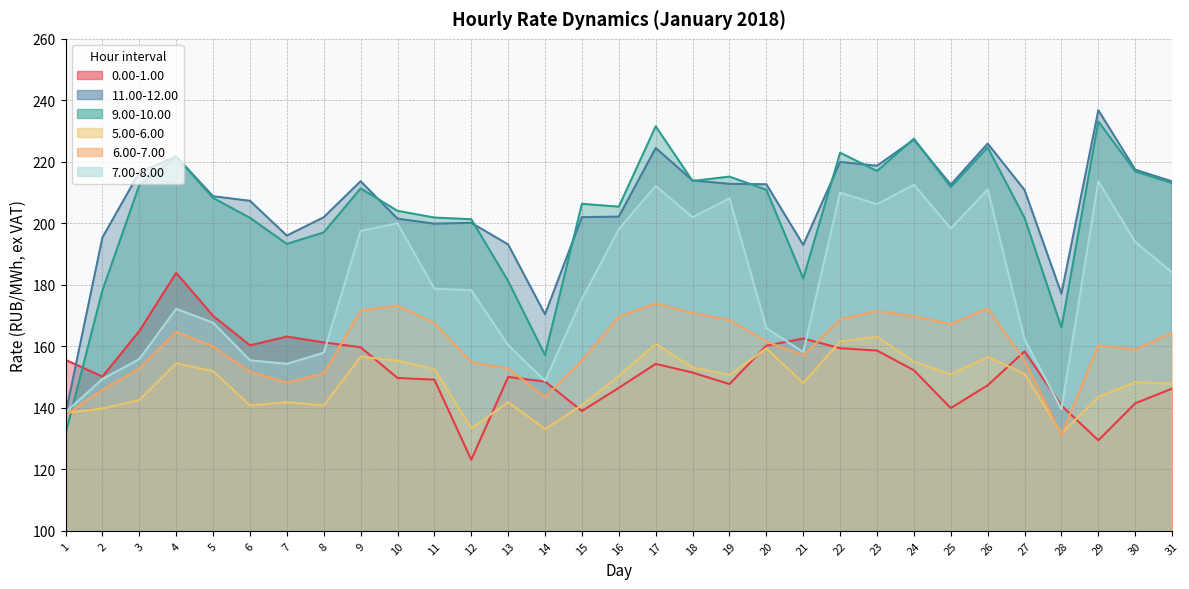

At which label is 0.00-1.00 closest to 153?

24